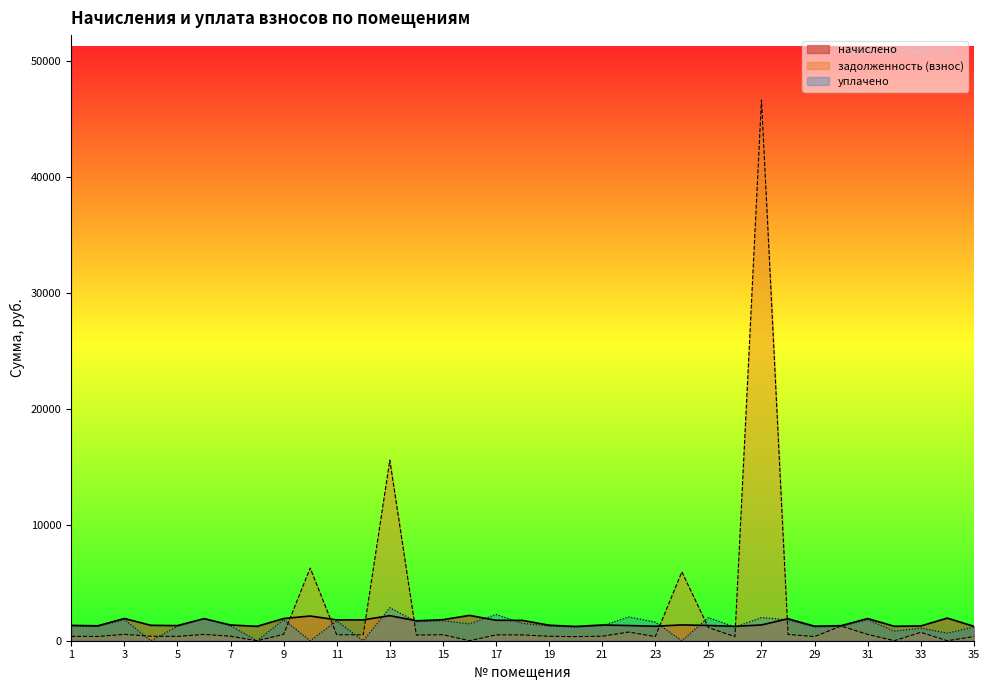

At which category does уплачено reach its first local valley?

2